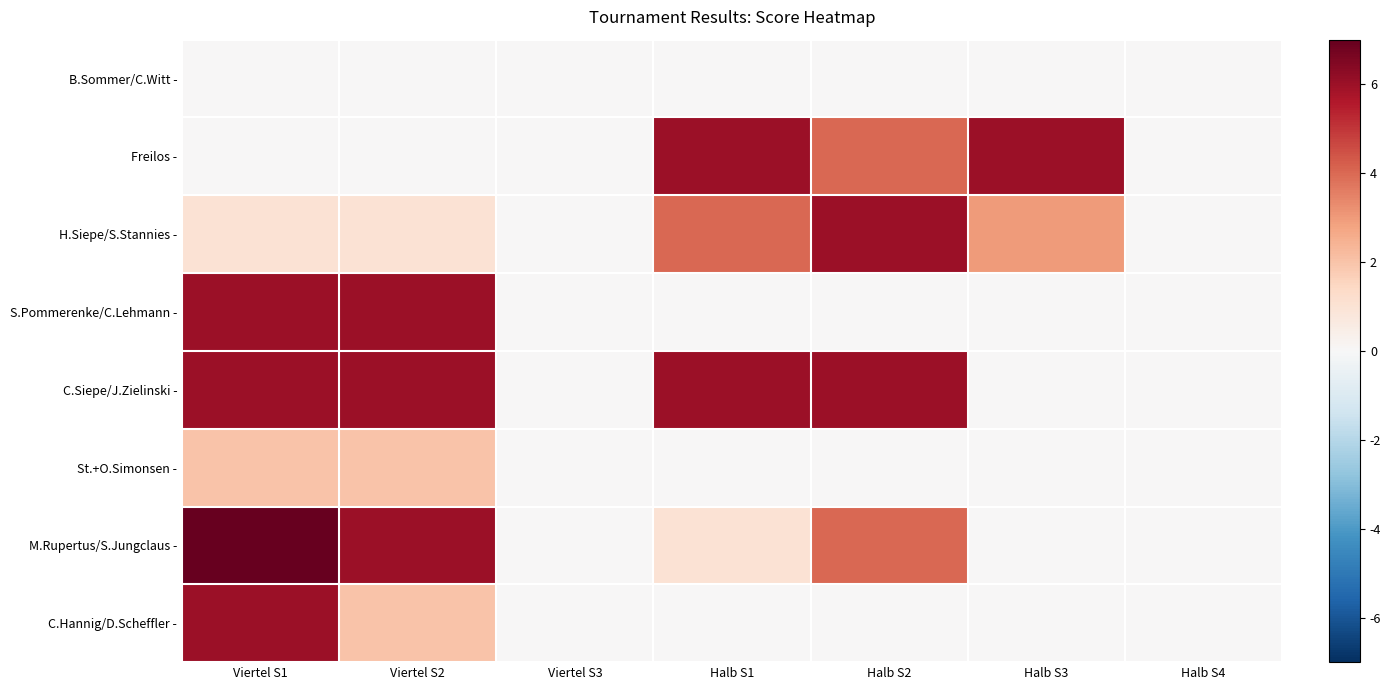

What is the maximum value shown in the chart?

7